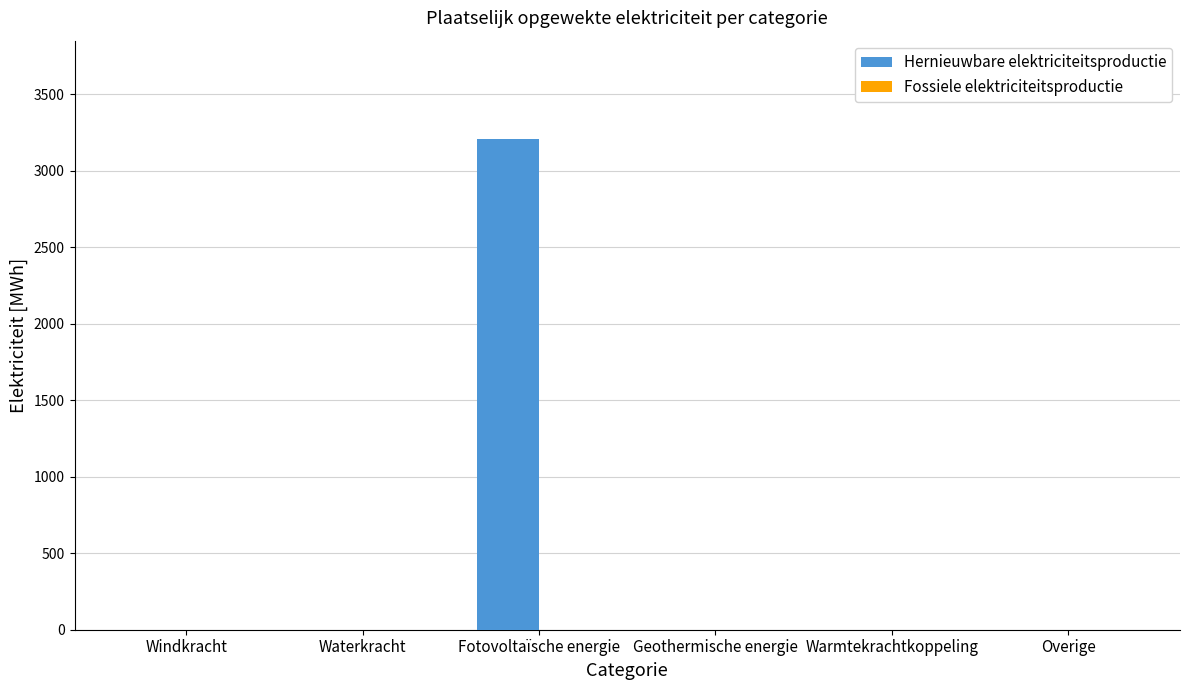

What is the sum of all values?

3207.3